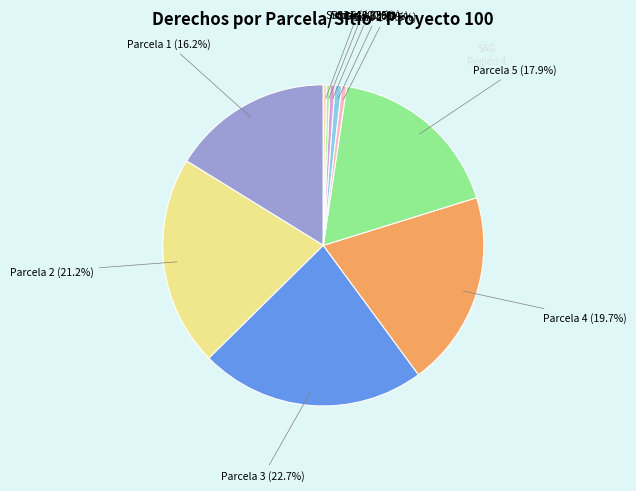

Combined, what portion of the pie is Sitio 2 and Sitio 4?

1.0%